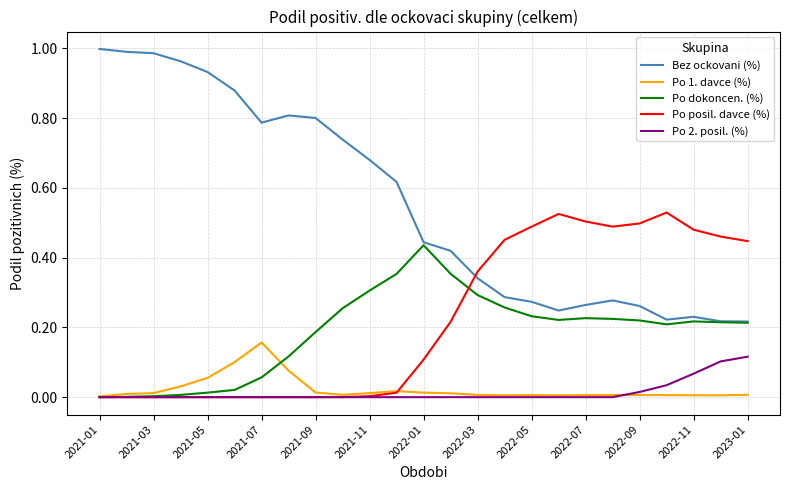

Which series has the largest range (max minus min)?

Bez ockovani (%)